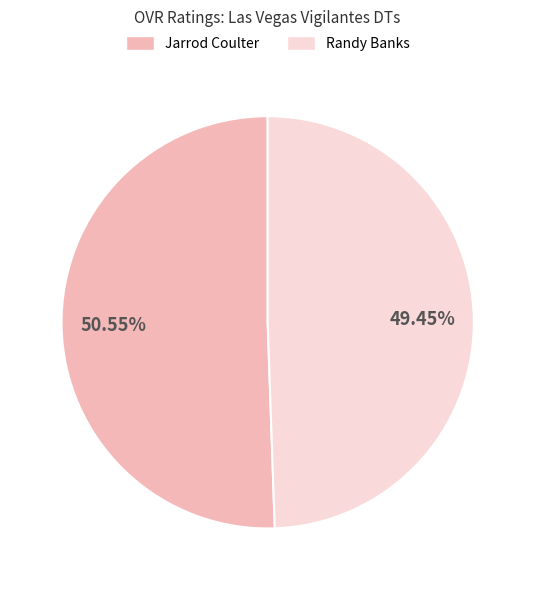

Rank the categories by value from highest to lowest.

Jarrod Coulter, Randy Banks